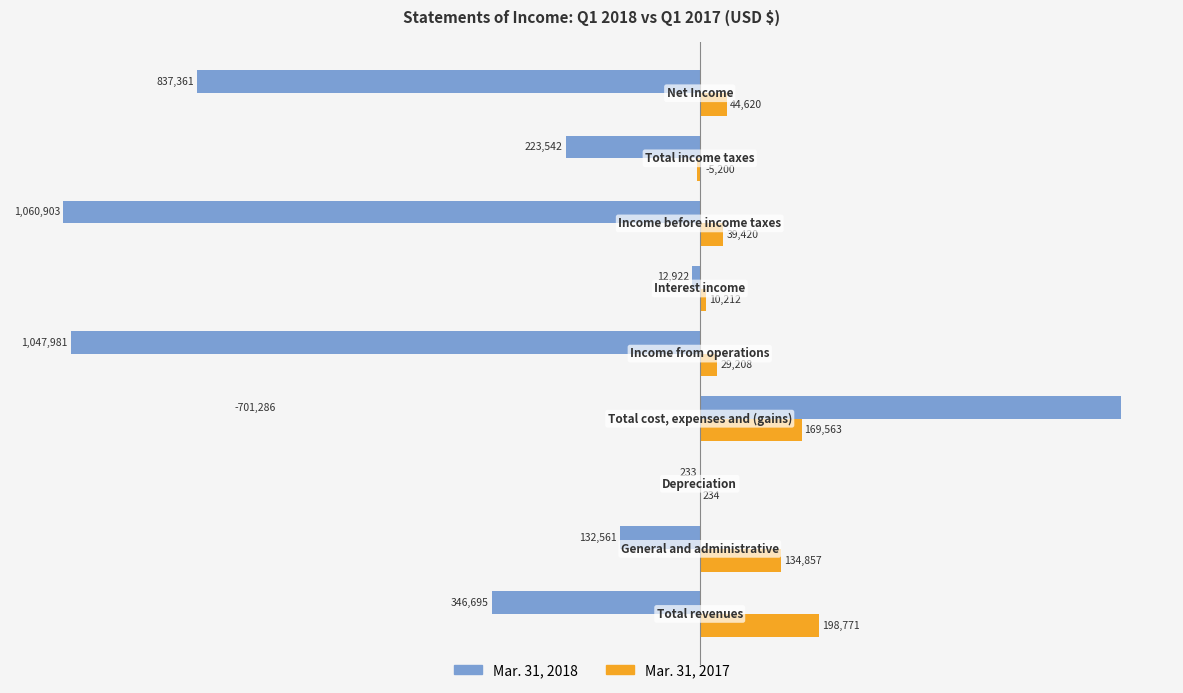

Reading left to right, list all the values displayed in this chart.

Mar. 31, 2018: −1.25=-346695	−1.00=-132561	−0.75=-233	−0.50=701286	−0.25=-1047981	0.00=-12922	0.25=-1060903	0.50=-223542	0.75=-837361
Mar. 31, 2017: −1.25=198771	−1.00=134857	−0.75=234	−0.50=169563	−0.25=29208	0.00=10212	0.25=39420	0.50=-5200	0.75=44620